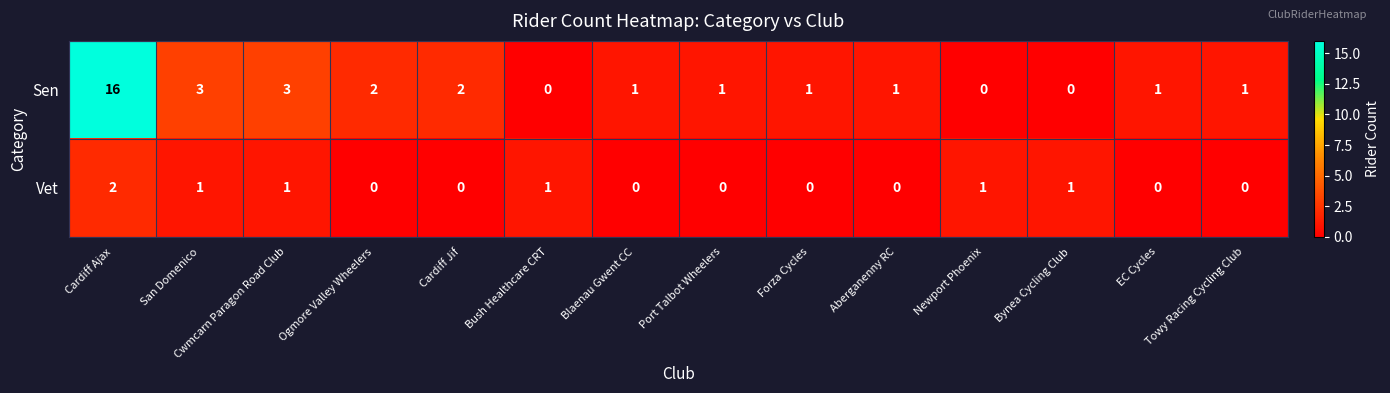

How many values in the Sen series are below 1?

3